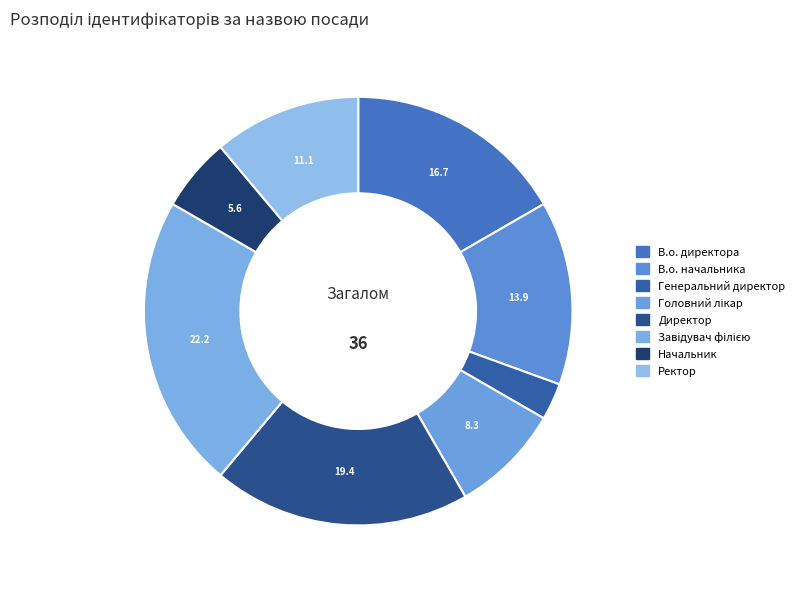

What percentage is the Начальник slice, to the nearest percent?

6%